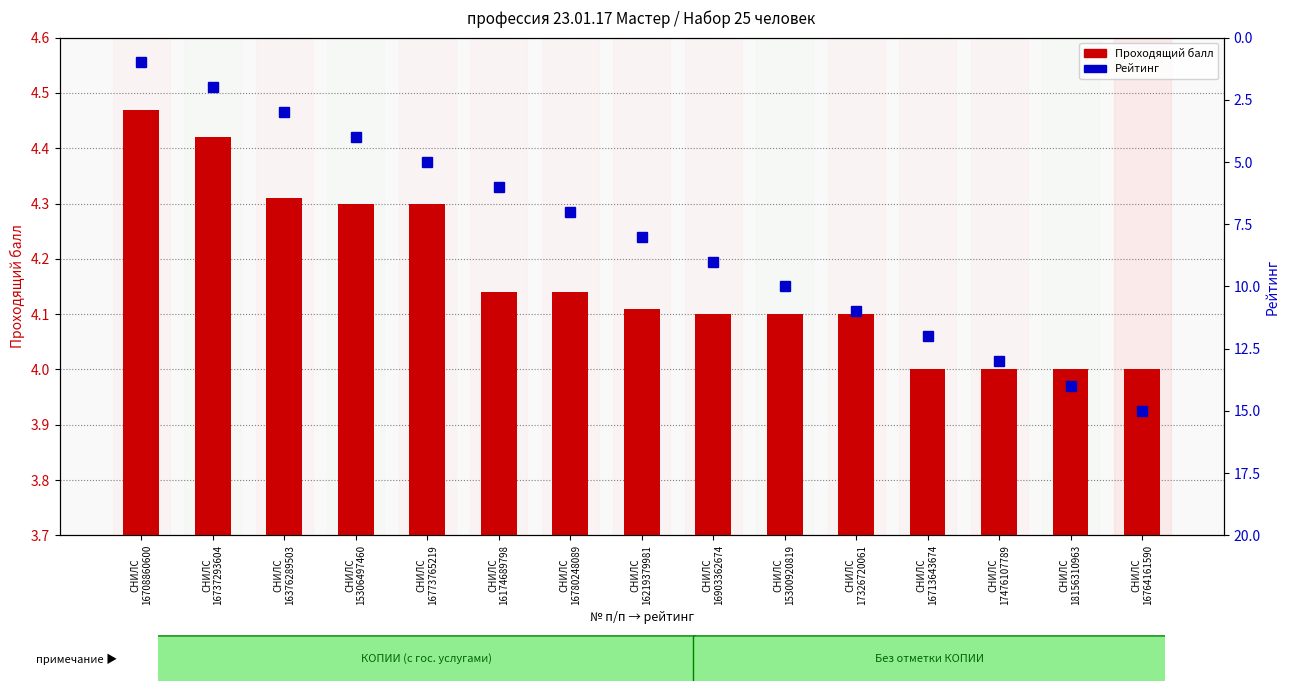

What is the label of the 8th bar from the right?

СНИЛС
16219379981